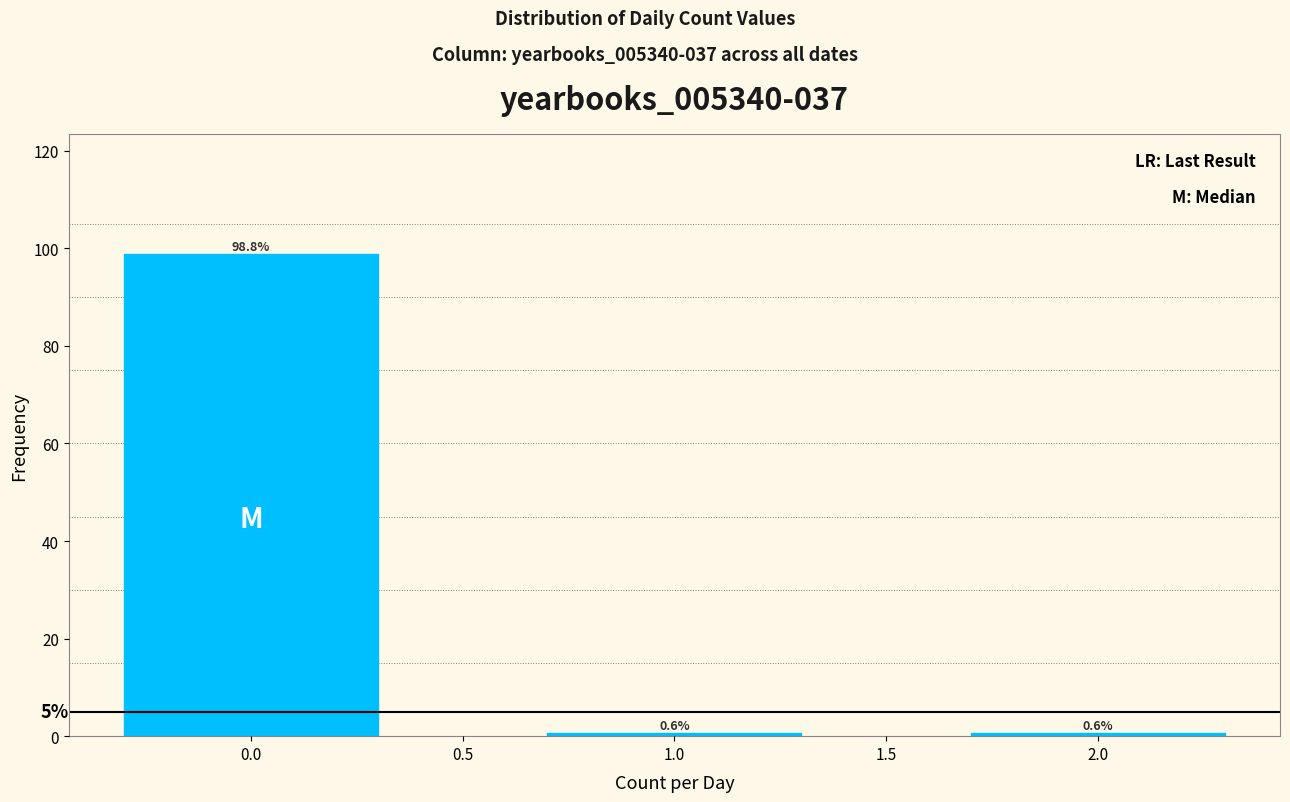

Reading left to right, extract all data points from this chart.

98.8	0.6	0.6